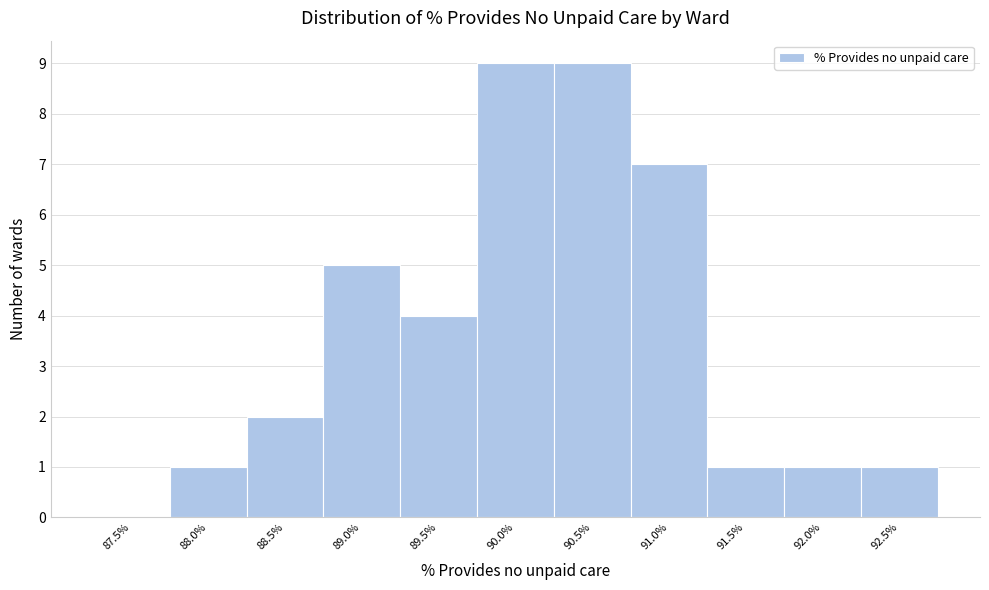

Reading left to right, transcribe all the data shown in this chart.

87.5%=0	88.0%=1	88.5%=2	89.0%=5	89.5%=4	90.0%=9	90.5%=9	91.0%=7	91.5%=1	92.0%=1	92.5%=1